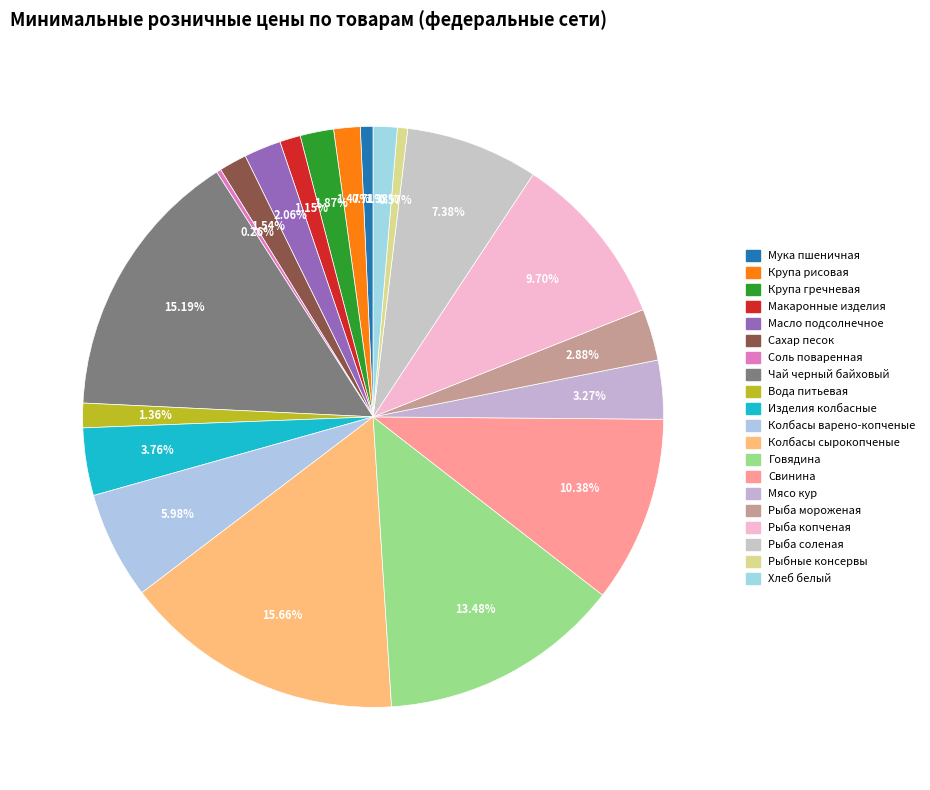

Rank the categories by value from lowest to highest.

Соль поваренная, Рыбные консервы, Мука пшеничная, Макаронные изделия, Хлеб белый, Вода питьевая, Крупа рисовая, Сахар песок, Крупа гречневая, Масло подсолнечное, Рыба мороженая, Мясо кур, Изделия колбасные, Колбасы варено-копченые, Рыба соленая, Рыба копченая, Свинина, Говядина, Чай черный байховый, Колбасы сырокопченые